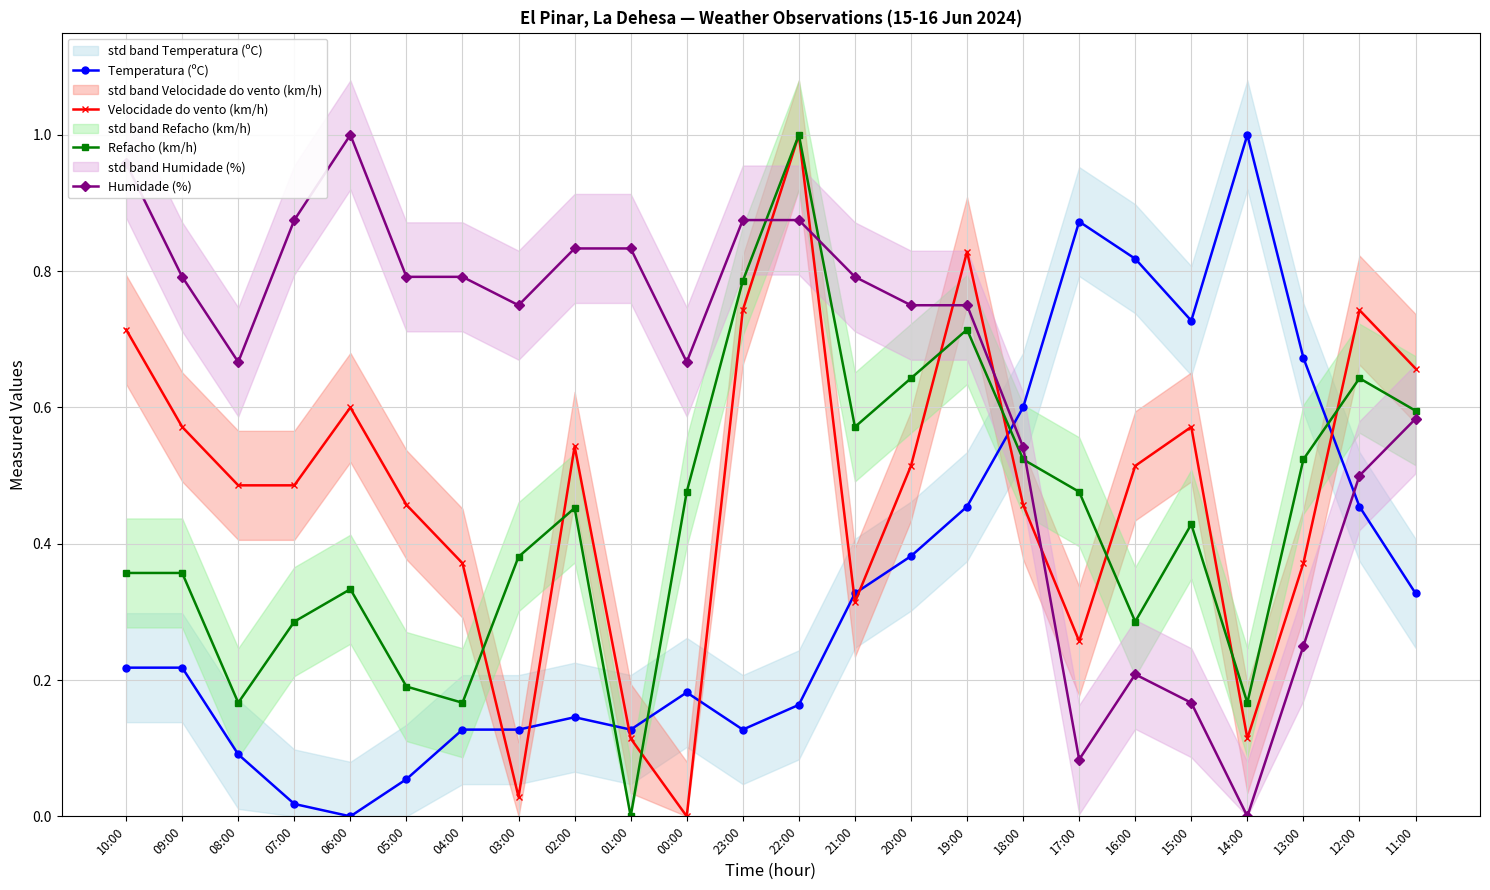

Is the value of Velocidade do vento (km/h) at 05:00 greater than the value of Refacho (km/h) at 10:00?

Yes